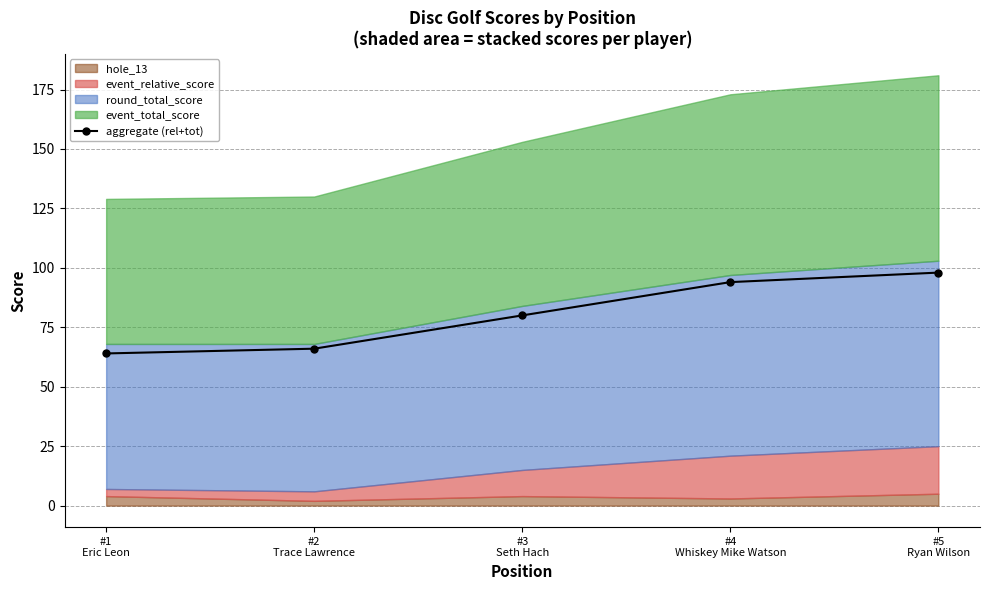

Does the chart have visible grid lines?

Yes